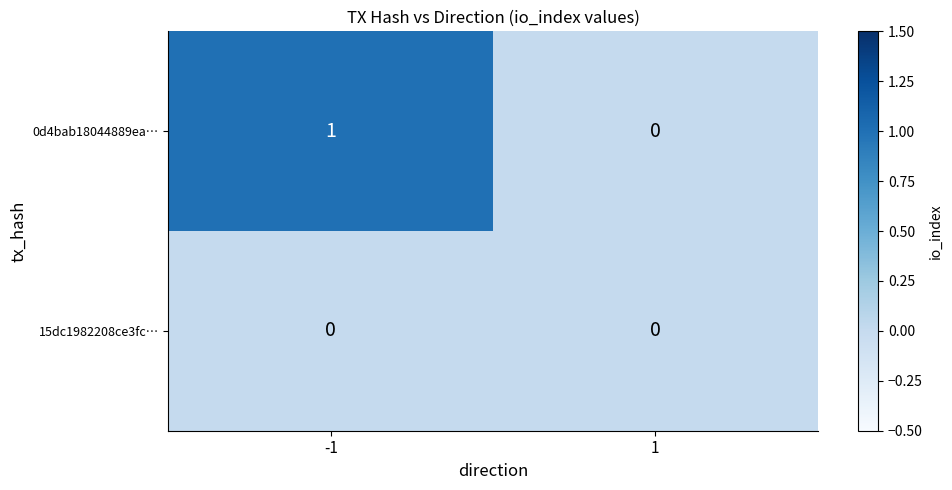

Reading left to right, what are all the values shown in this chart?

0d4bab18044889ea…: -1=1	1=0
15dc1982208ce3fc…: -1=0	1=0